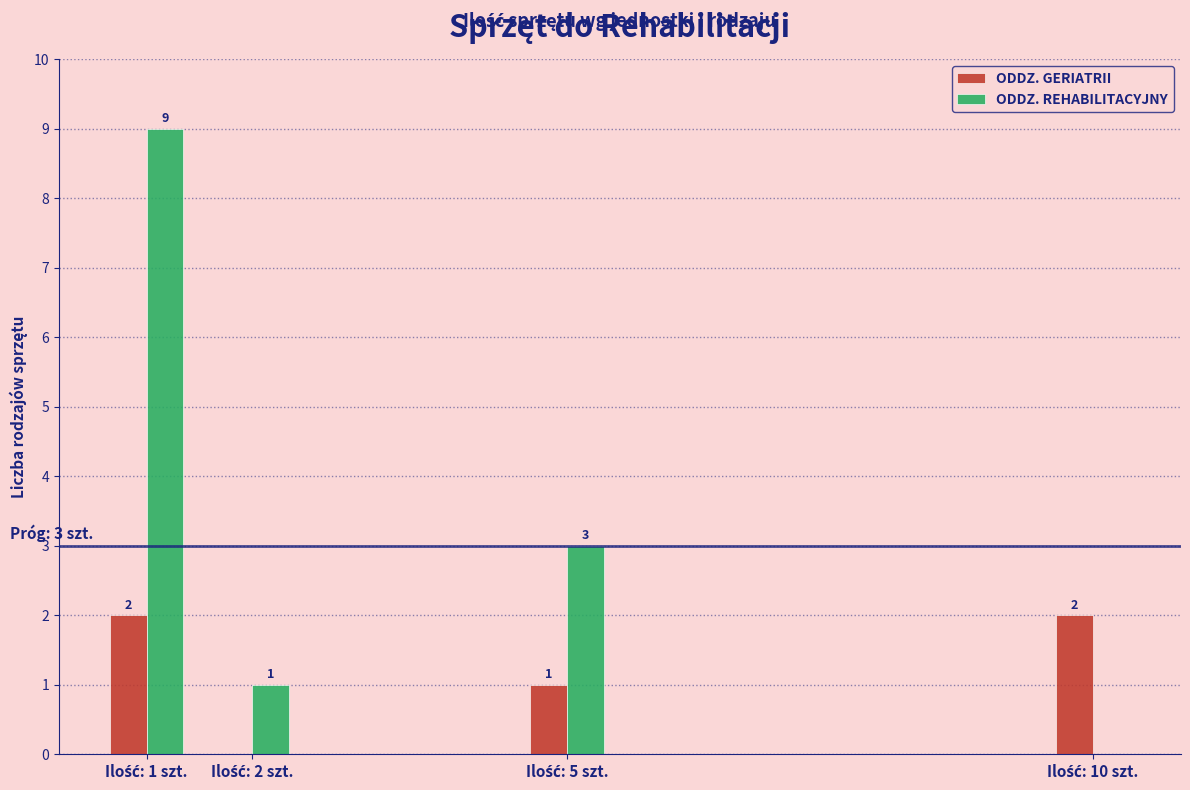

What is the greatest value displayed?

9